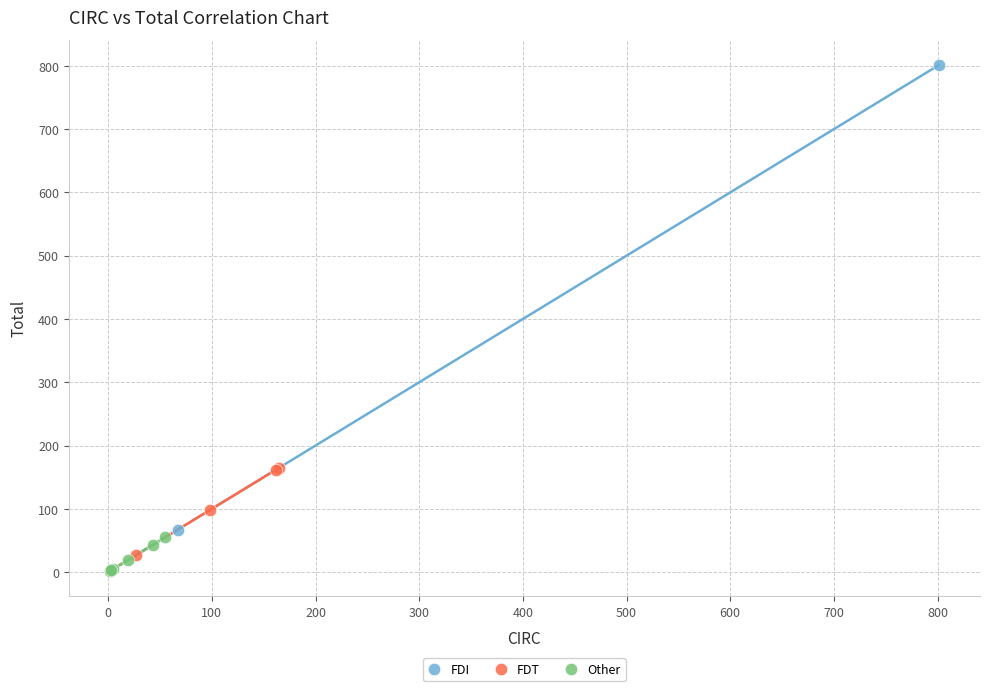

Which series has the largest Y range (max minus min)?

FDI